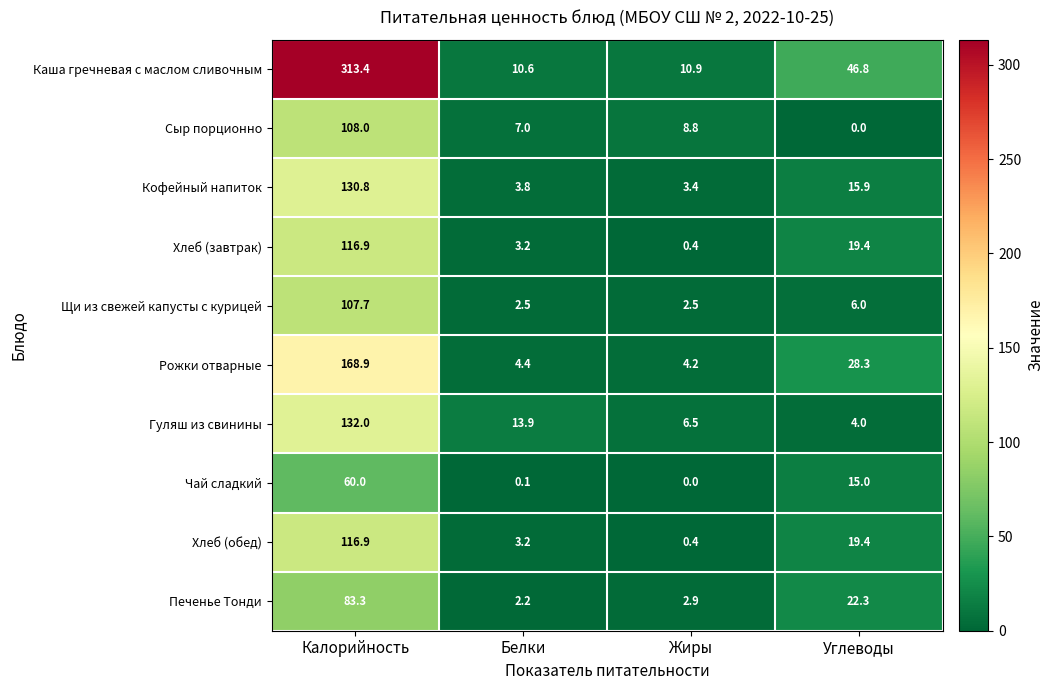

Which category has the highest value across all series?

Калорийность